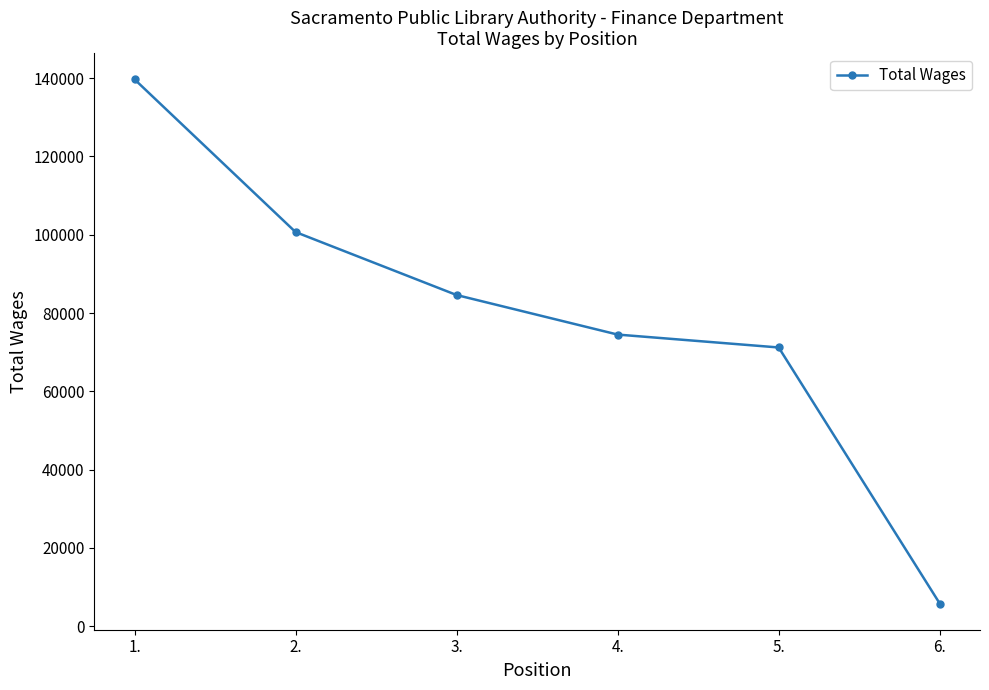

The chart shows a value of 100680 at 2.. True or false?

True